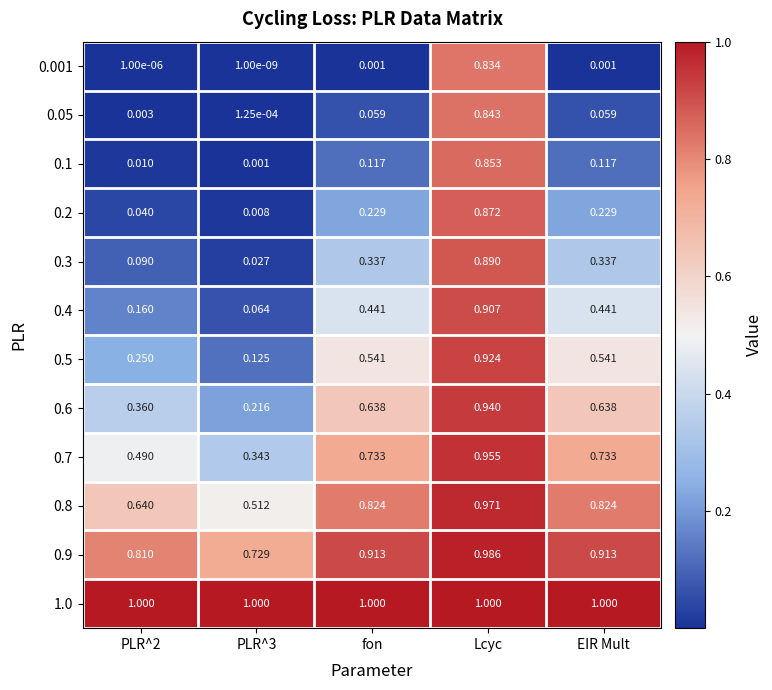

At which category is the sum across all series the highest?

Lcyc